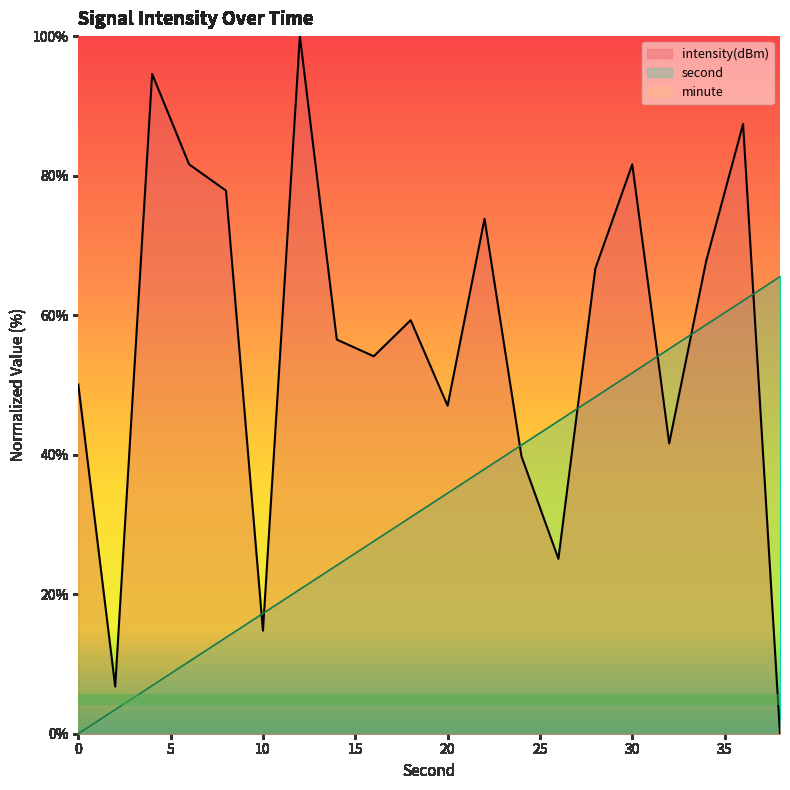

Which category has the highest value in the intensity(dBm) series?

12